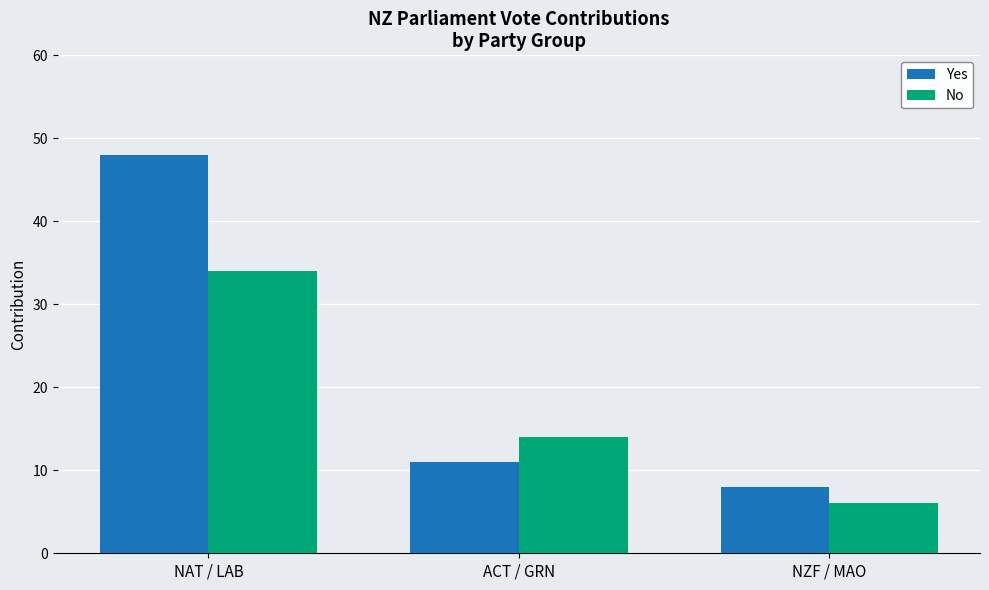

The value of No at ACT / GRN is 14. True or false?

True